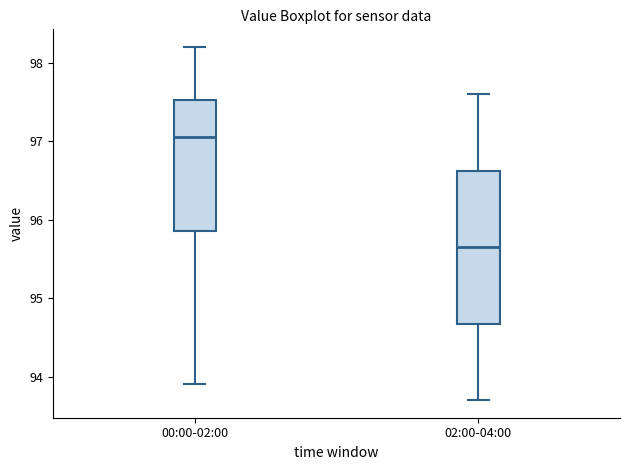

Reading left to right, transcribe this box plot: for each box, give where its median line is, the range the box spans, and where its two whiskers end, as read against the y-axis. The values are not printed on the chart, so give them approximately, as read against the axis.

00:00-02:00: median 97.1, box 95.9 to 97.5, whiskers 93.9 to 98.2
02:00-04:00: median 95.7, box 94.7 to 96.6, whiskers 93.7 to 97.6